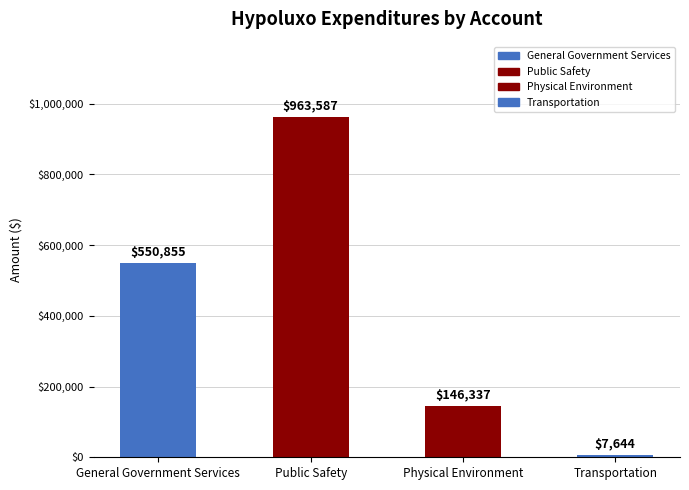

List the labels in order of value, smallest first.

Transportation, Physical Environment, General Government Services, Public Safety